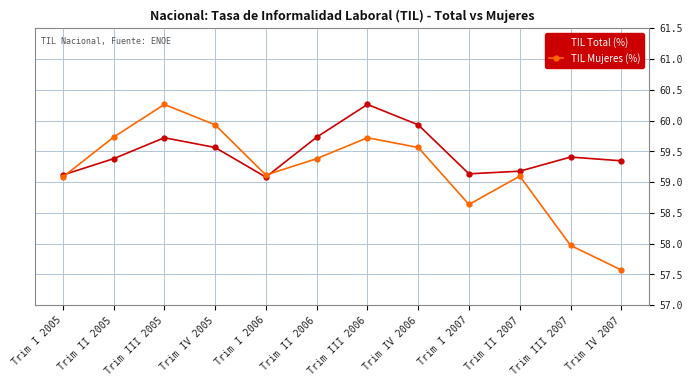

Which series has the widest spread of values?

TIL Mujeres (%)